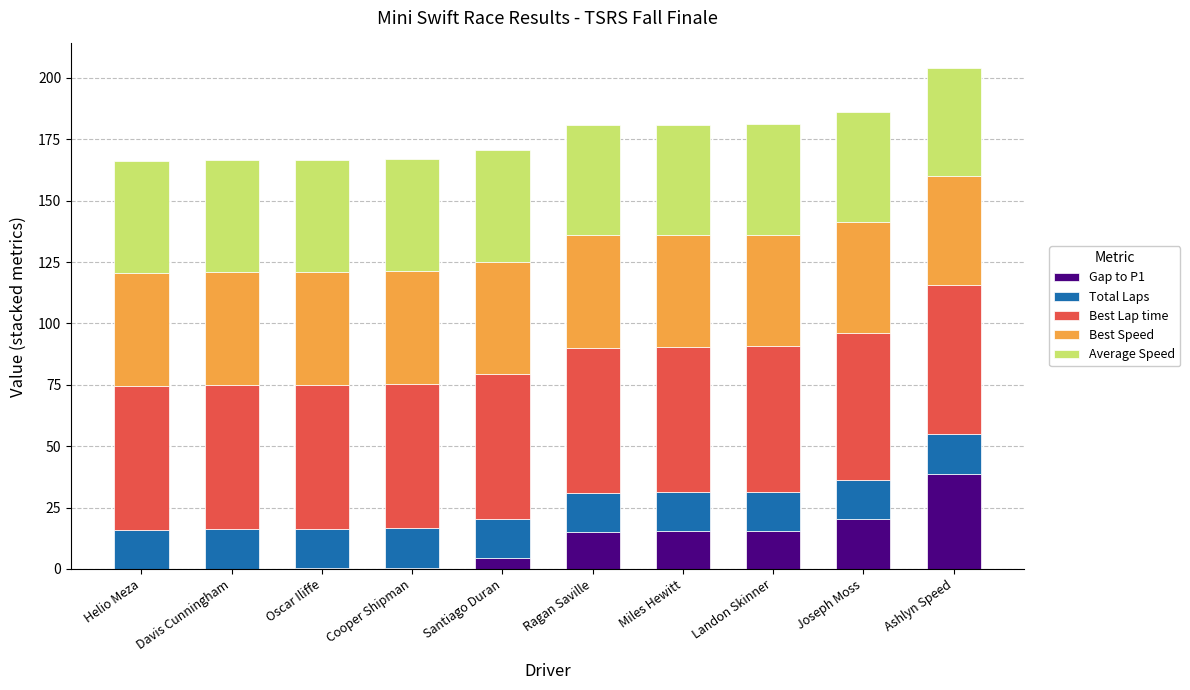

What is the maximum value for Gap to P1?

38.8